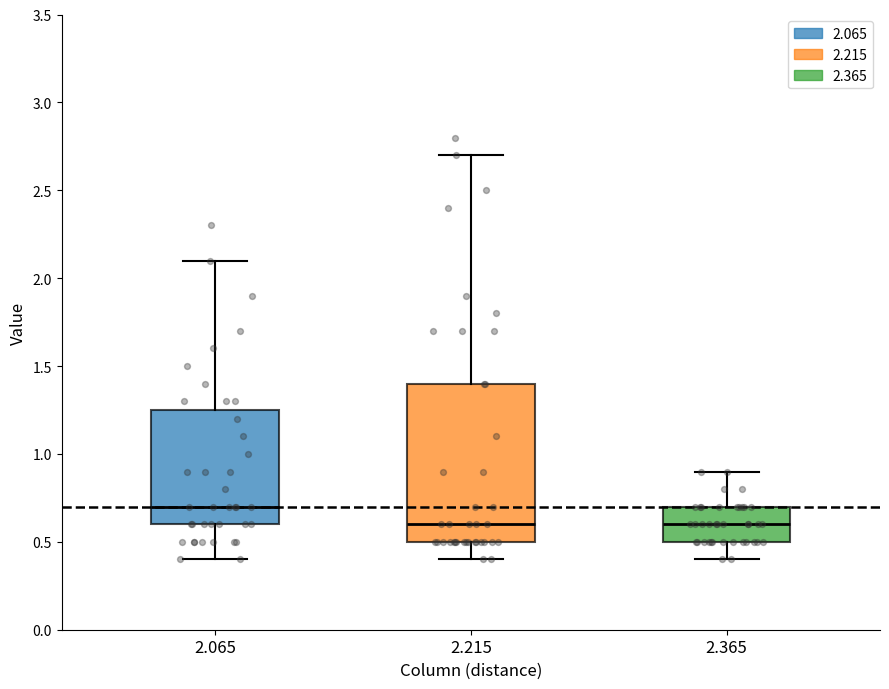

Where is the lower edge of the box at x = 2.365 on the y-axis? The values are not printed on the chart, so give them approximately, as read against the axis.

0.50